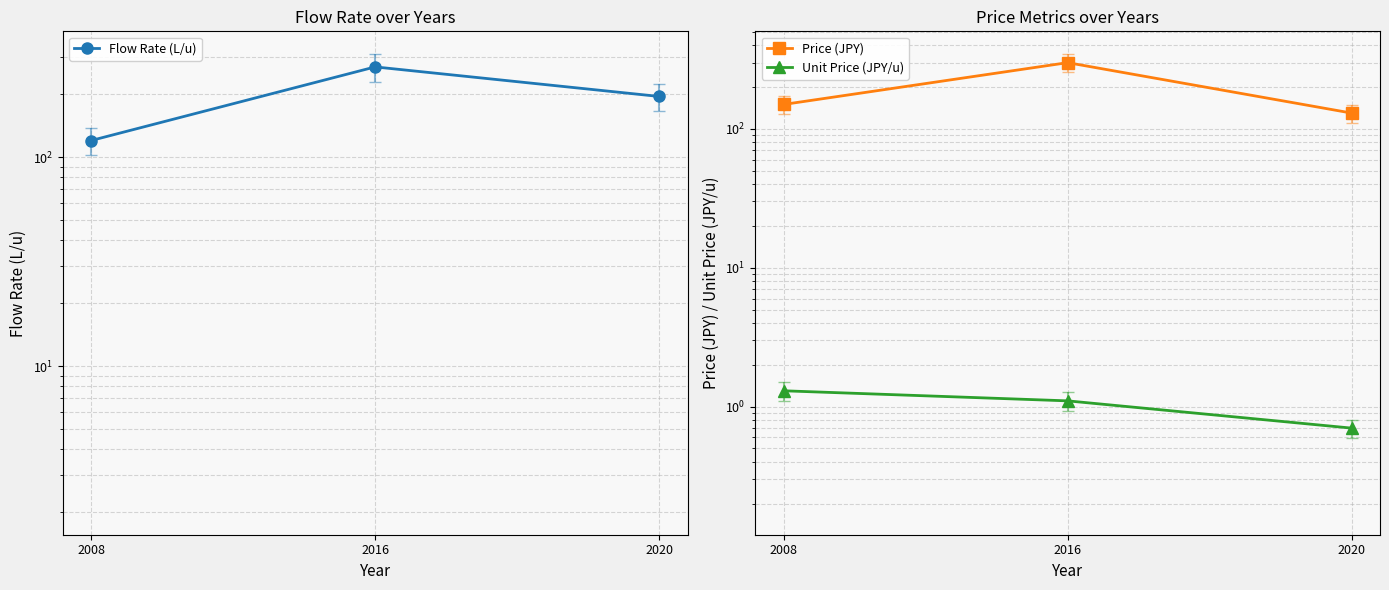

What is the difference between the second highest and minimum values in the Unit Price (JPY/u) series?

0.4